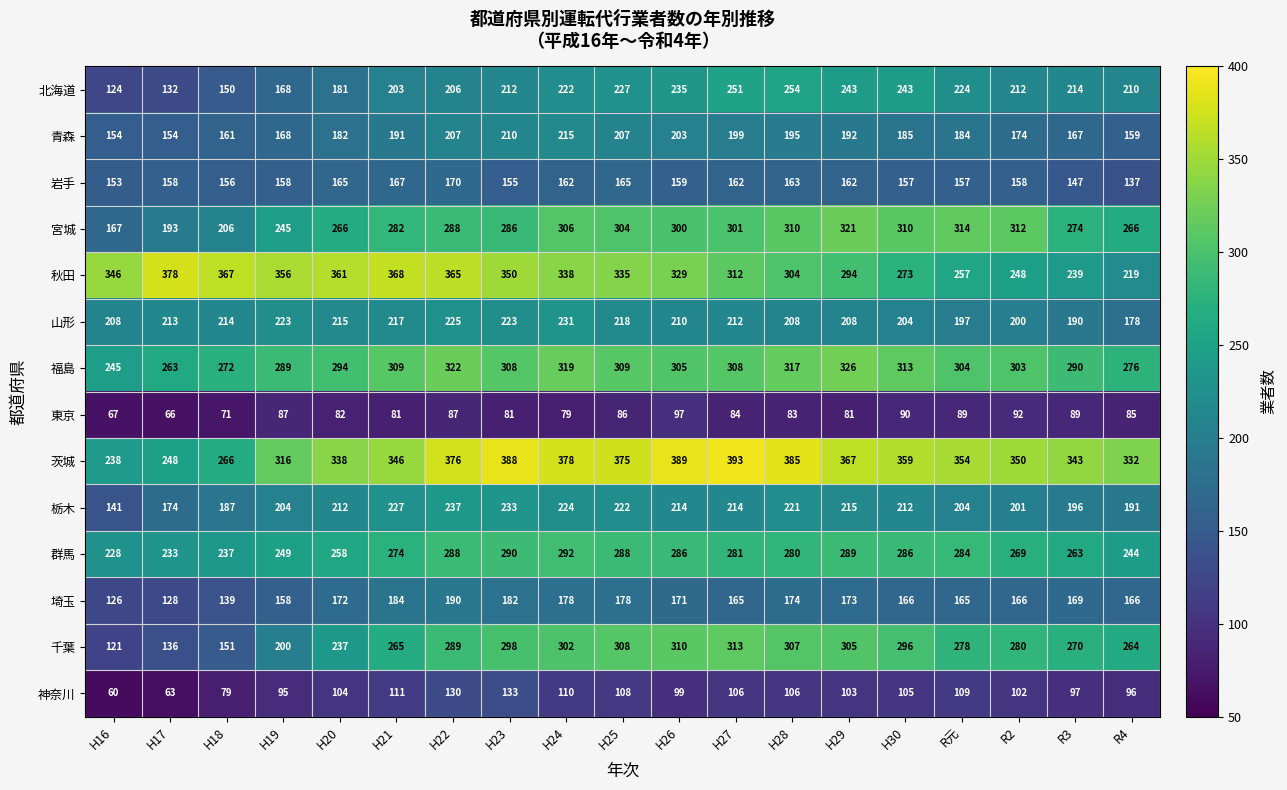

How many categories are shown in the chart?

19